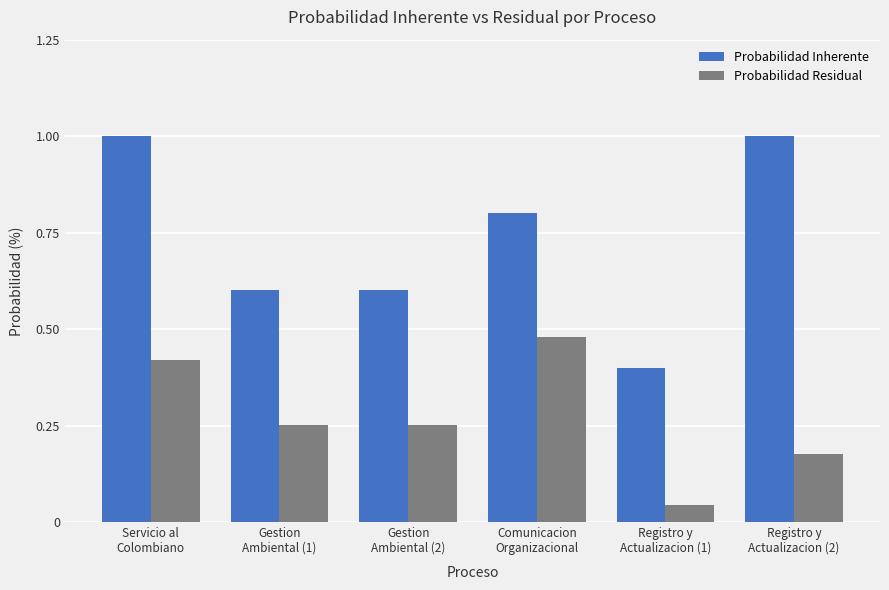

What is the sum of all Probabilidad Residual values?

1.6